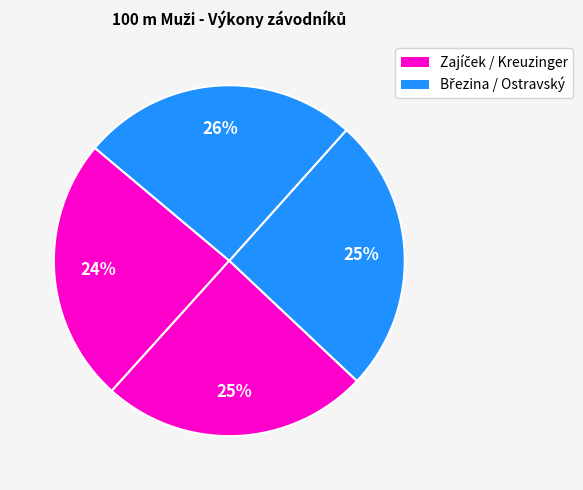

How many segments does this pie chart have?

4